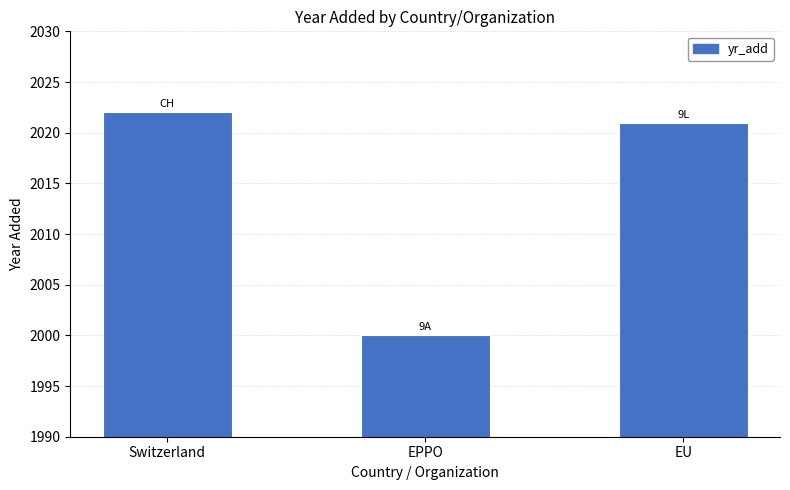

What value does the data have at Switzerland, to the nearest 10?

2020